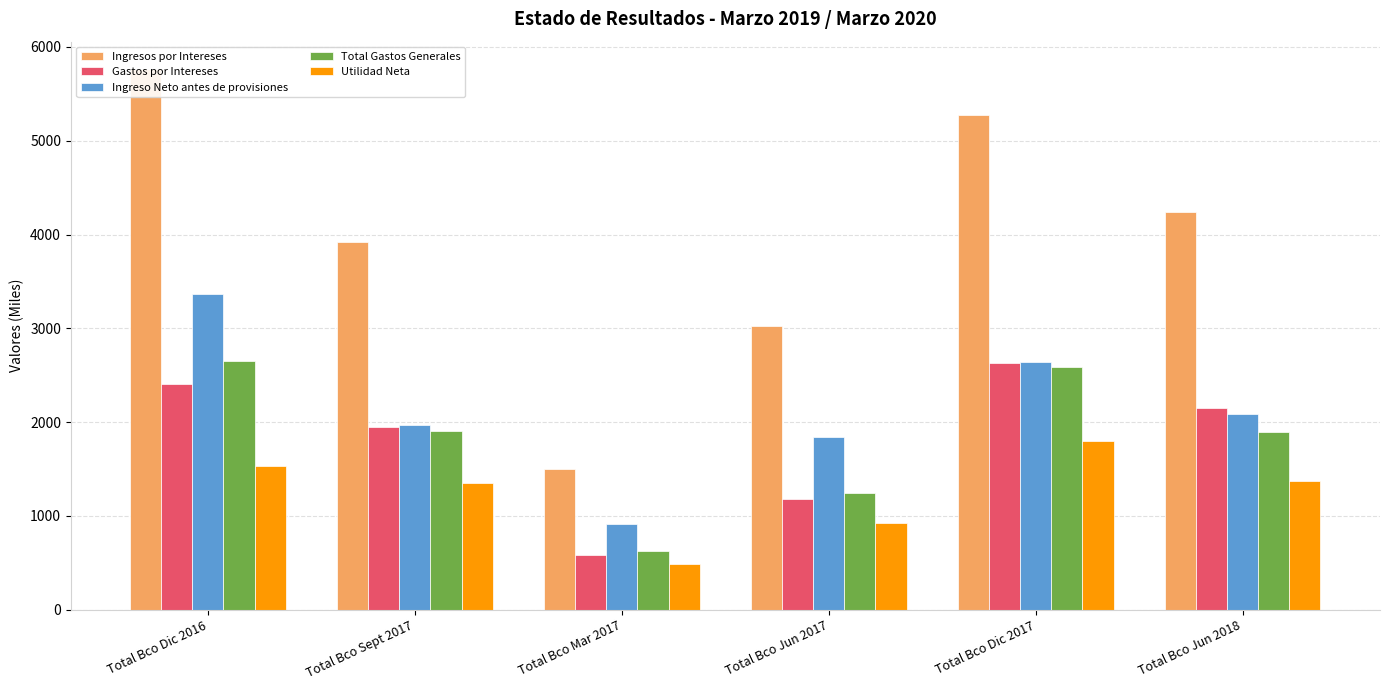

Reading left to right, transcribe all the data shown in this chart.

Ingresos por Intereses: 5768.0	3921.3	1500.2	3024.7	5279.9	4236.8
Gastos por Intereses: 2405.0	1952.1	585.0	1185.0	2633.9	2149.7
Ingreso Neto antes de provisiones: 3363.0	1969.2	915.2	1839.7	2645.9	2087.2
Total Gastos Generales: 2652.0	1903.0	626.0	1247.0	2591.8	1894.5
Utilidad Neta: 1528.0	1348.0	486.0	930.3	1796.7	1368.1